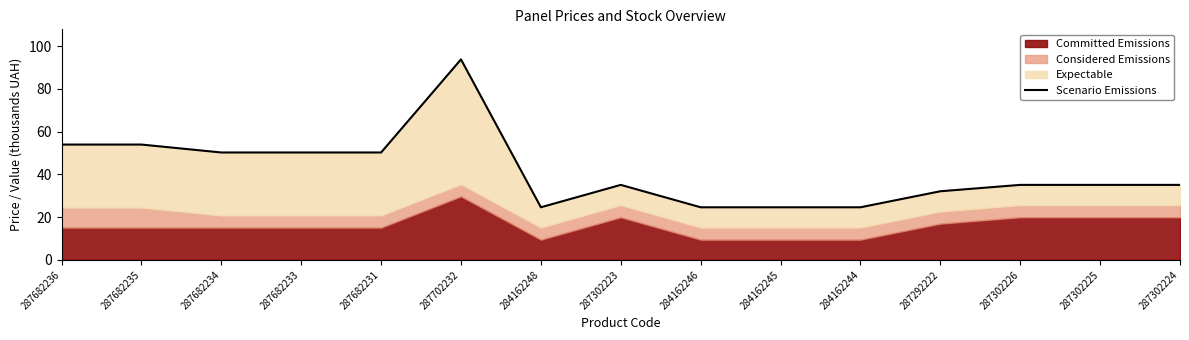

What position from the right is 287682233?

12